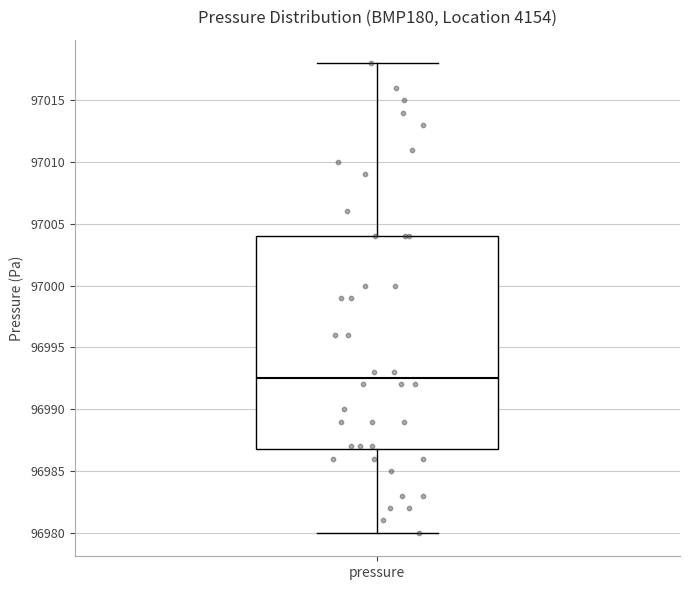

Where does the upper whisker of the box for pressure end on the y-axis? The values are not printed on the chart, so give them approximately, as read against the axis.

97018.0